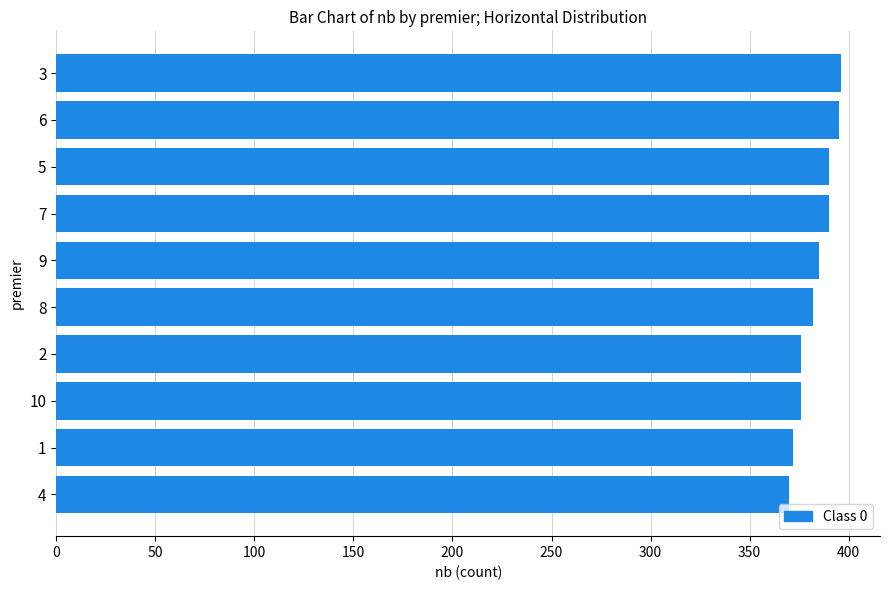

Does the chart contain any negative values?

No